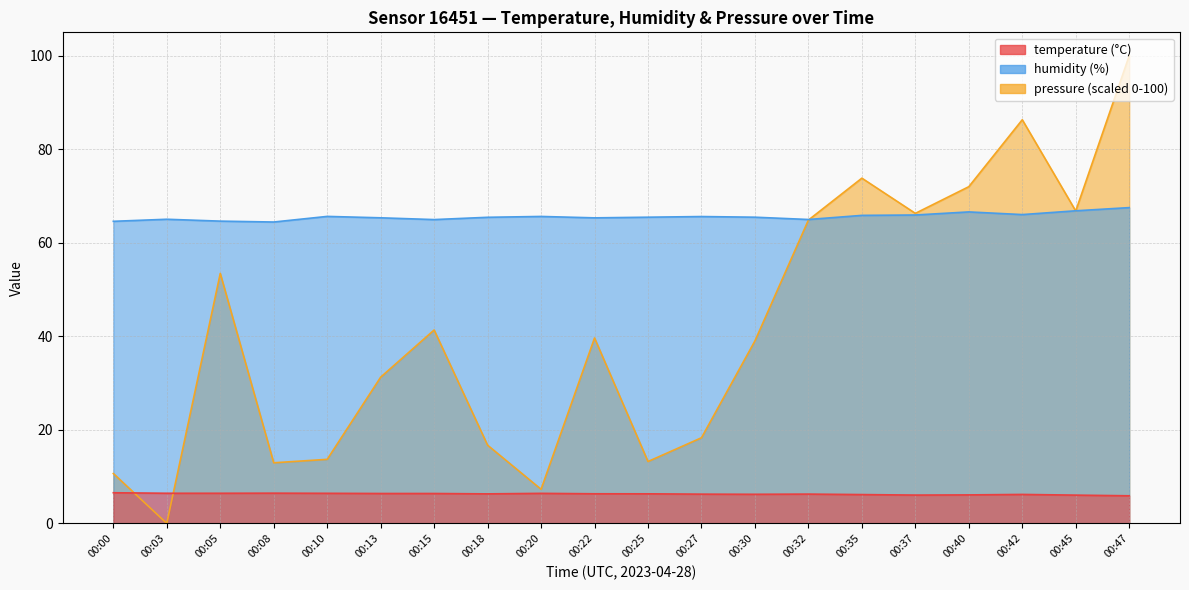

Reading left to right, what are all the values shown in this chart?

temperature: 6.5	6.4	6.4	6.5	6.4	6.4	6.4	6.3	6.4	6.3	6.3	6.2	6.2	6.3	6.2	6.0	6.1	6.2	6.0	5.9
humidity: 64.6	65.0	64.6	64.4	65.6	65.3	65.0	65.5	65.6	65.3	65.5	65.6	65.5	65.0	65.9	65.9	66.6	66.0	66.8	67.5
pressure_norm: 10.7	0.0	53.5	13.0	13.7	31.3	41.3	16.7	7.3	39.6	13.2	18.3	39.0	64.9	73.8	66.3	72.0	86.3	66.8	100.0